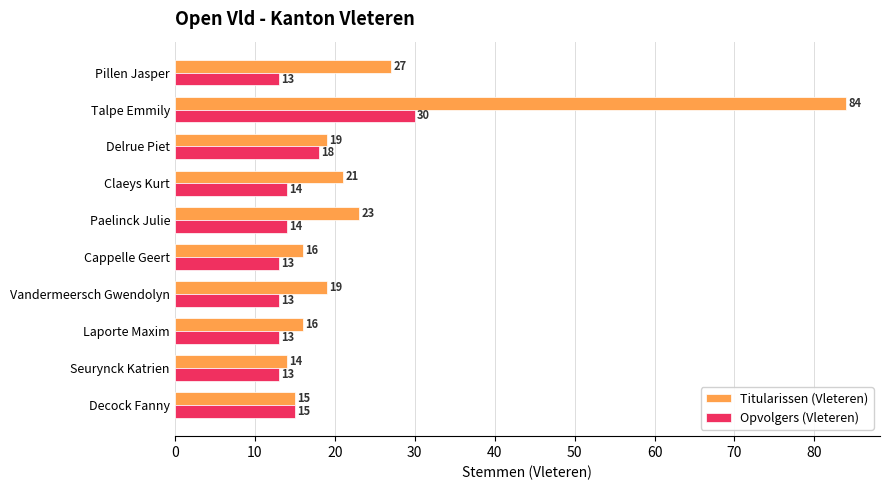

What is the maximum value for Opvolgers (Vleteren)?

30